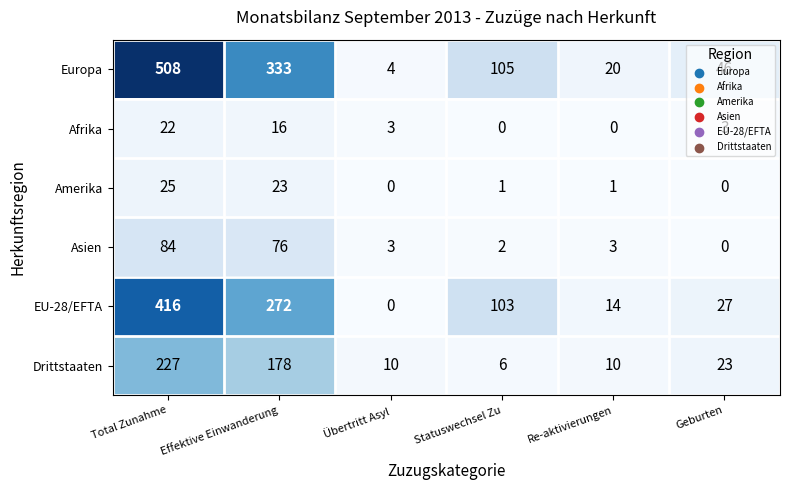

What is the difference between the Asien values at Effektive Einwanderung and Re-aktivierungen?

73